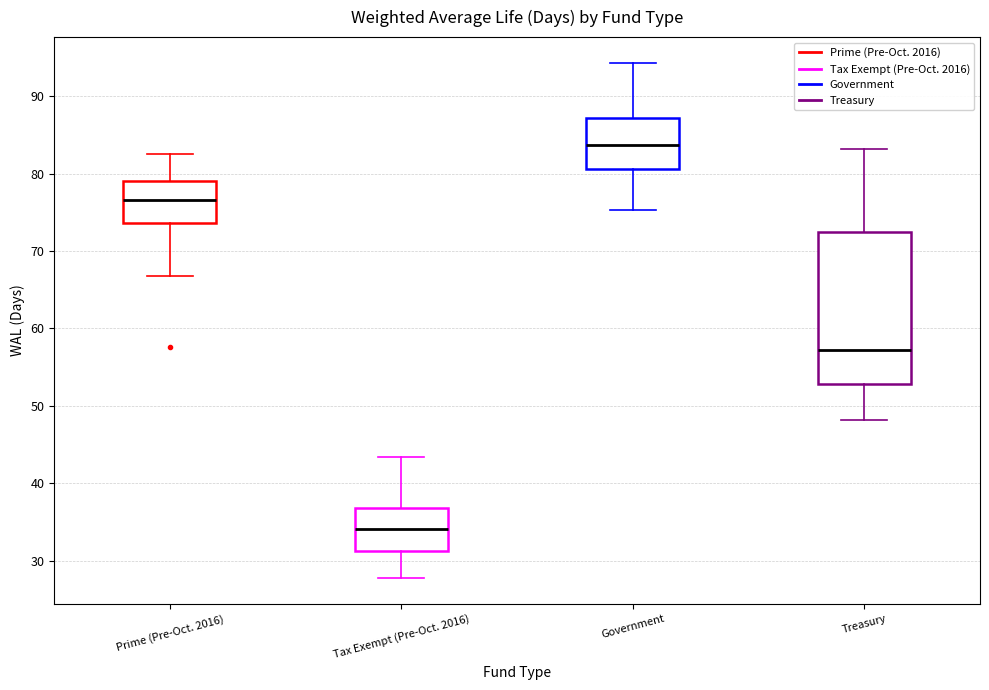

Reading left to right, read every box against the y-axis: the position of its median line, the range the box covers, and the ends of its whiskers. The values are not printed on the chart, so give them approximately, as read against the axis.

Prime (Pre-Oct. 2016): median 77, box 74 to 79, whiskers 67 to 82
Tax Exempt (Pre-Oct. 2016): median 34, box 31 to 37, whiskers 28 to 43
Government: median 84, box 81 to 87, whiskers 75 to 94
Treasury: median 57, box 53 to 72, whiskers 48 to 83